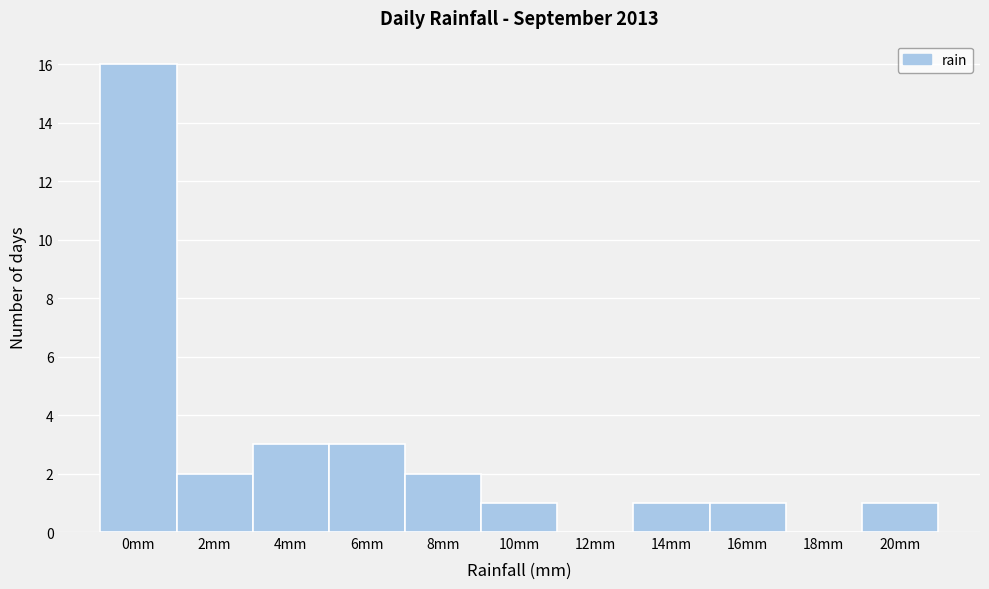

Reading left to right, what are all the values shown in this chart?

0mm=16	2mm=2	4mm=3	6mm=3	8mm=2	10mm=1	12mm=0	14mm=1	16mm=1	18mm=0	20mm=1